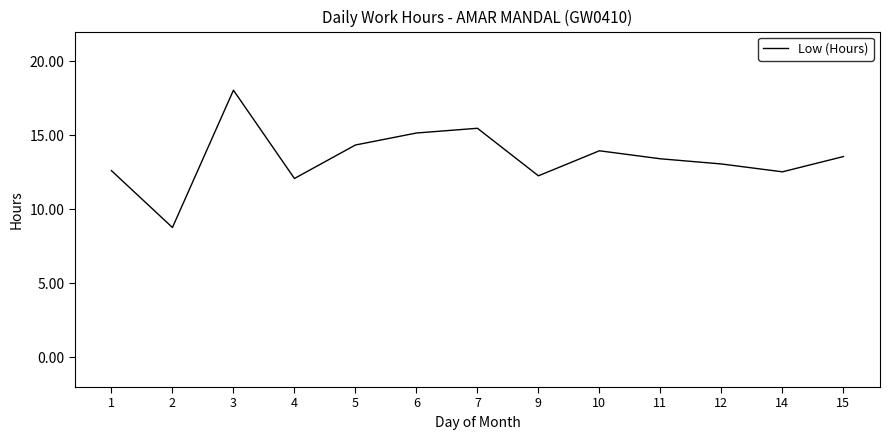

What is the difference between the values at 5 and 7?

1.1